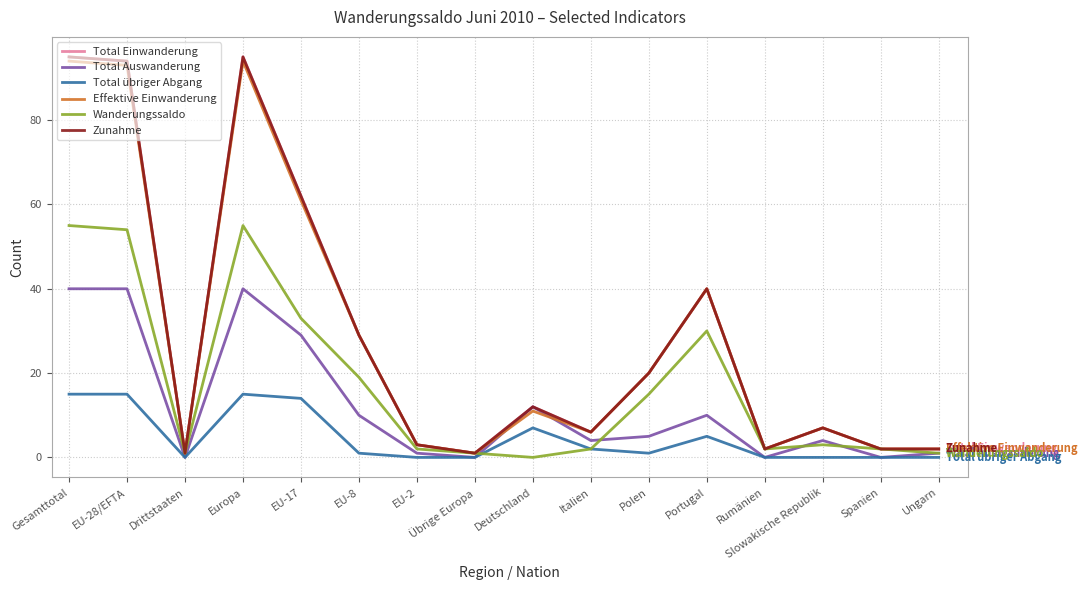

In Wanderungssaldo, how many points are lower than both neighbors (excluding endpoints)?

3